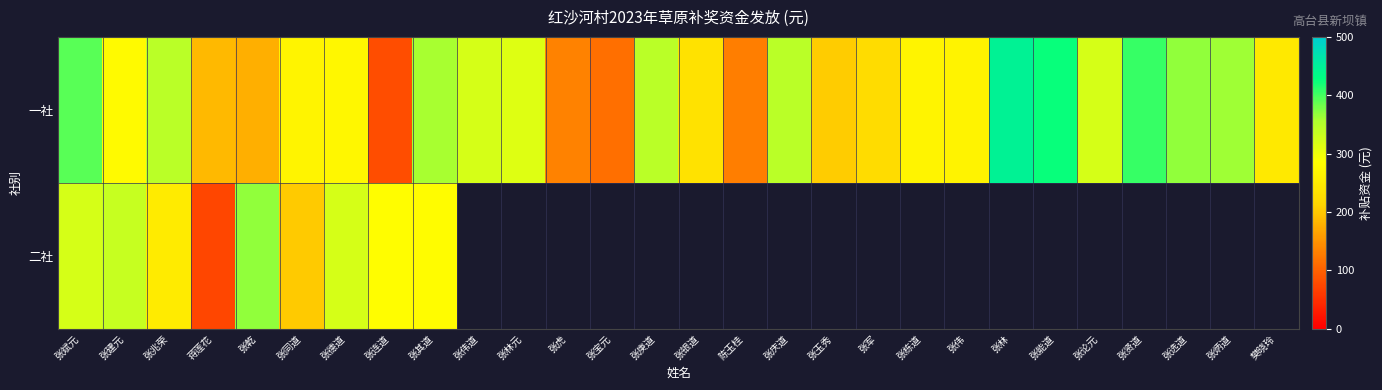

Is it true that 二社 equals 614.9 at 张乾?

False